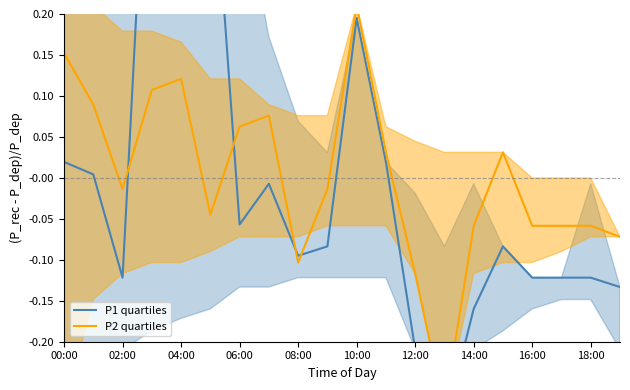

How many values in the P1 quartiles series exceed 0?

7